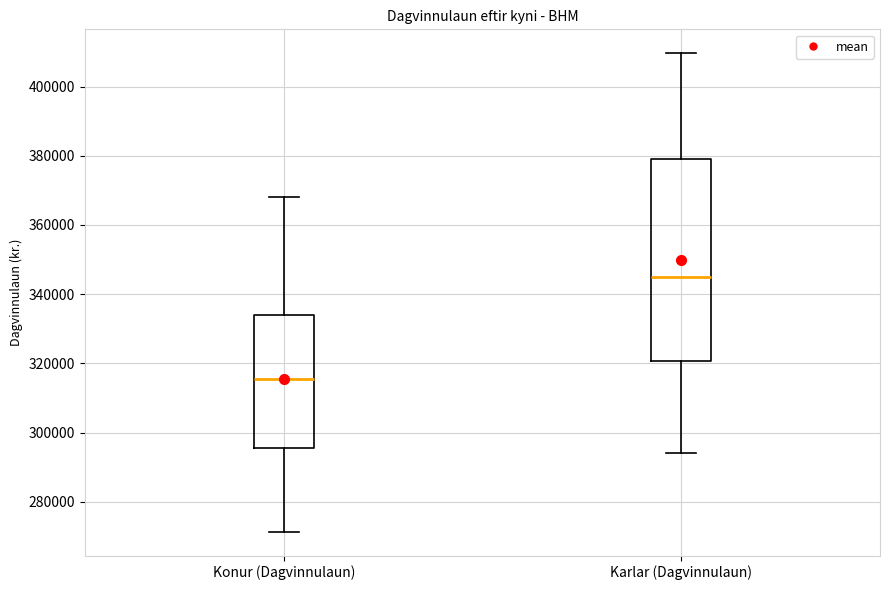

Comparing the boxes themselves (not the whiskers), which one is the tallest?

Karlar (Dagvinnulaun)